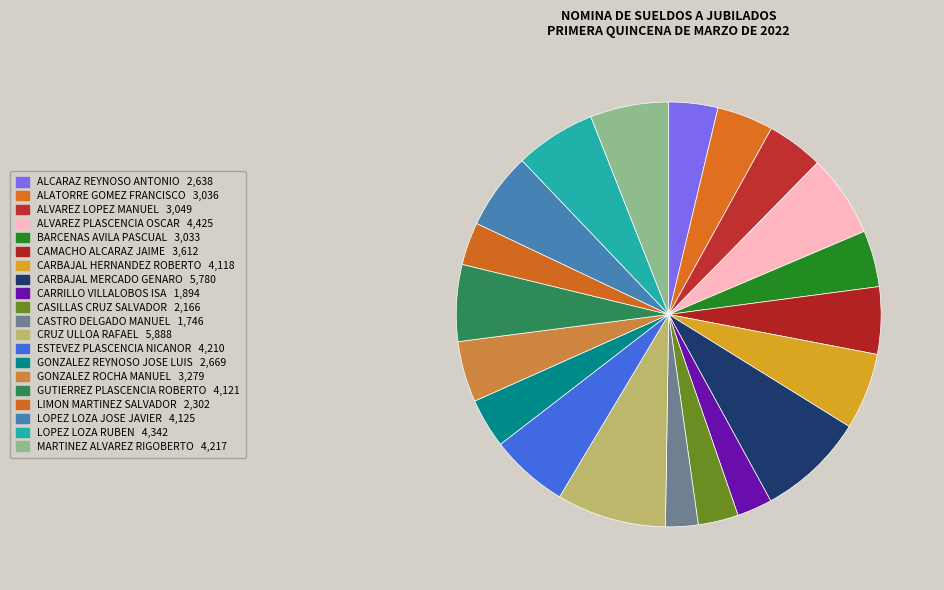

How many segments does this pie chart have?

20